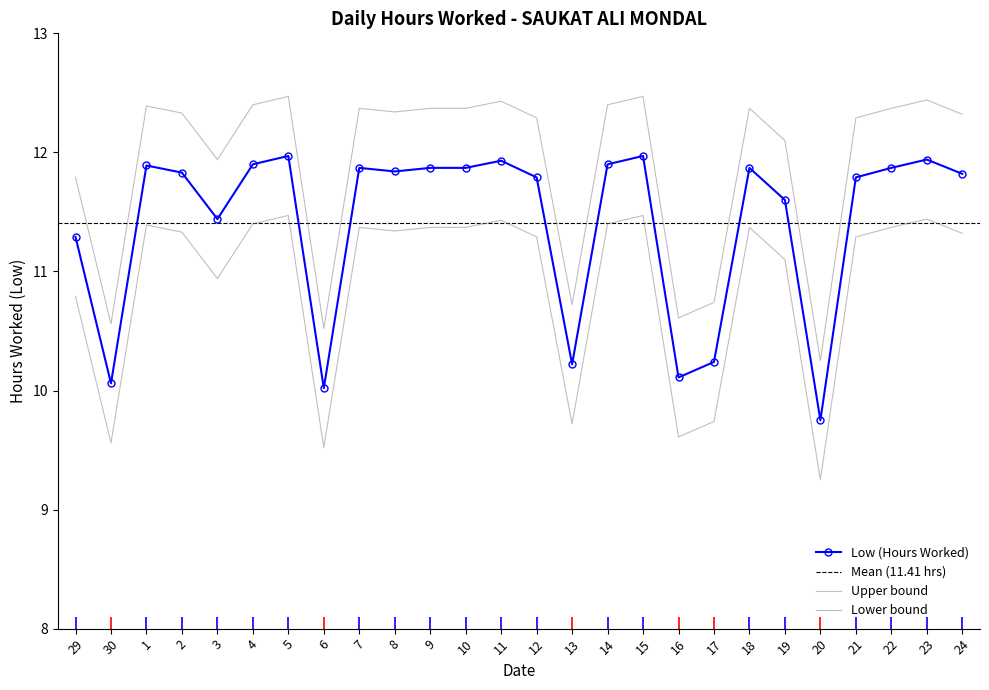

What is the label of the 3rd point from the right?

22